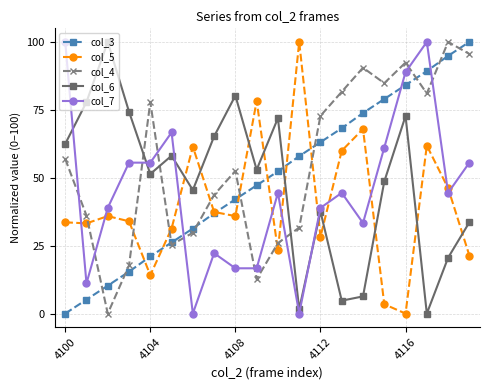

Which series has the largest total across all categories?

col_4